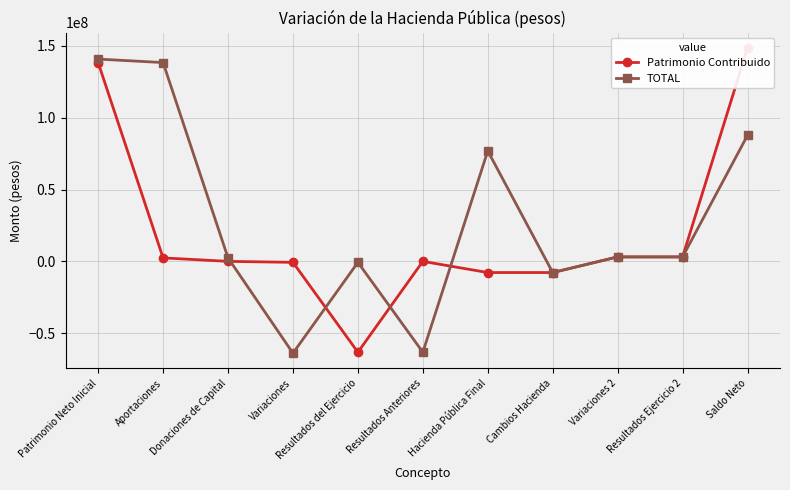

How many series are shown in this chart?

2